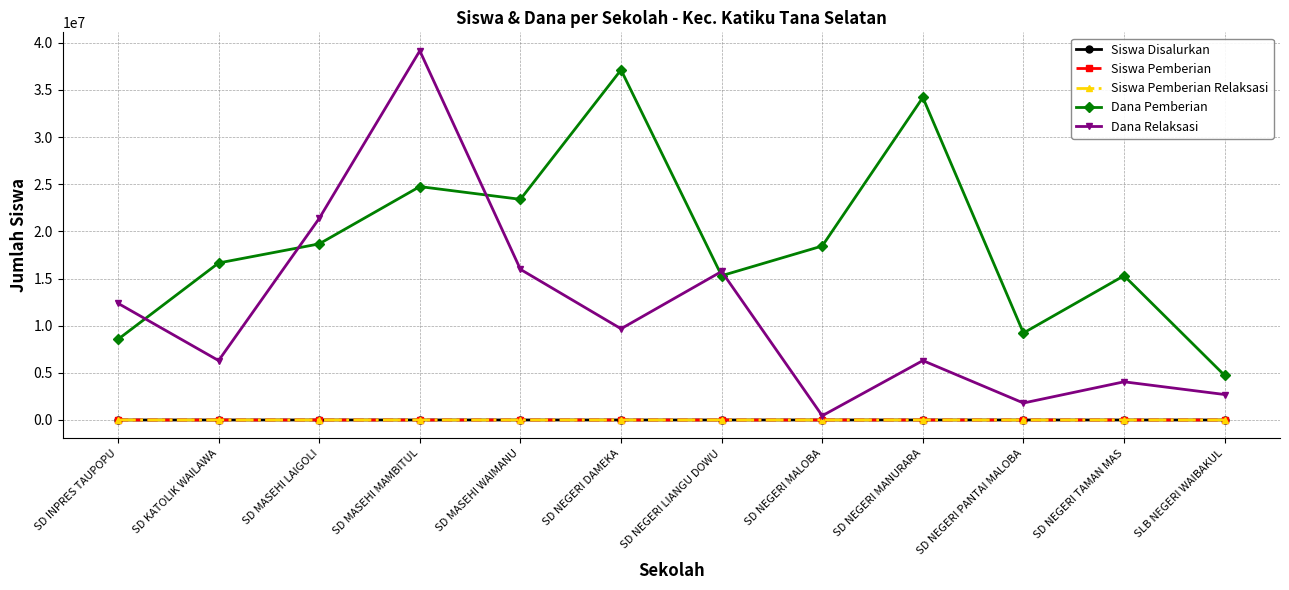

True or false: Dana Relaksasi and Dana Pemberian intersect in this chart.

True